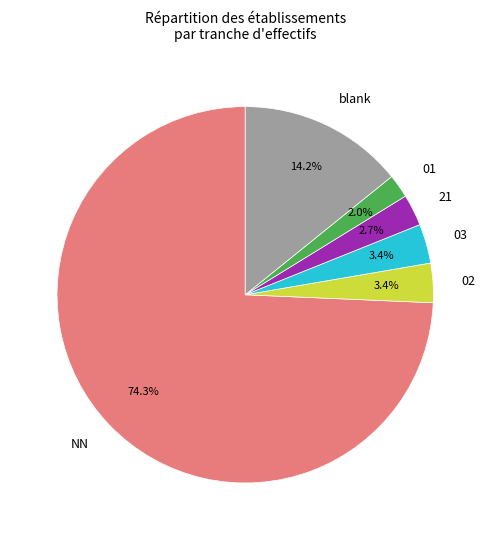

What percentage is the 03 slice, to the nearest percent?

3%